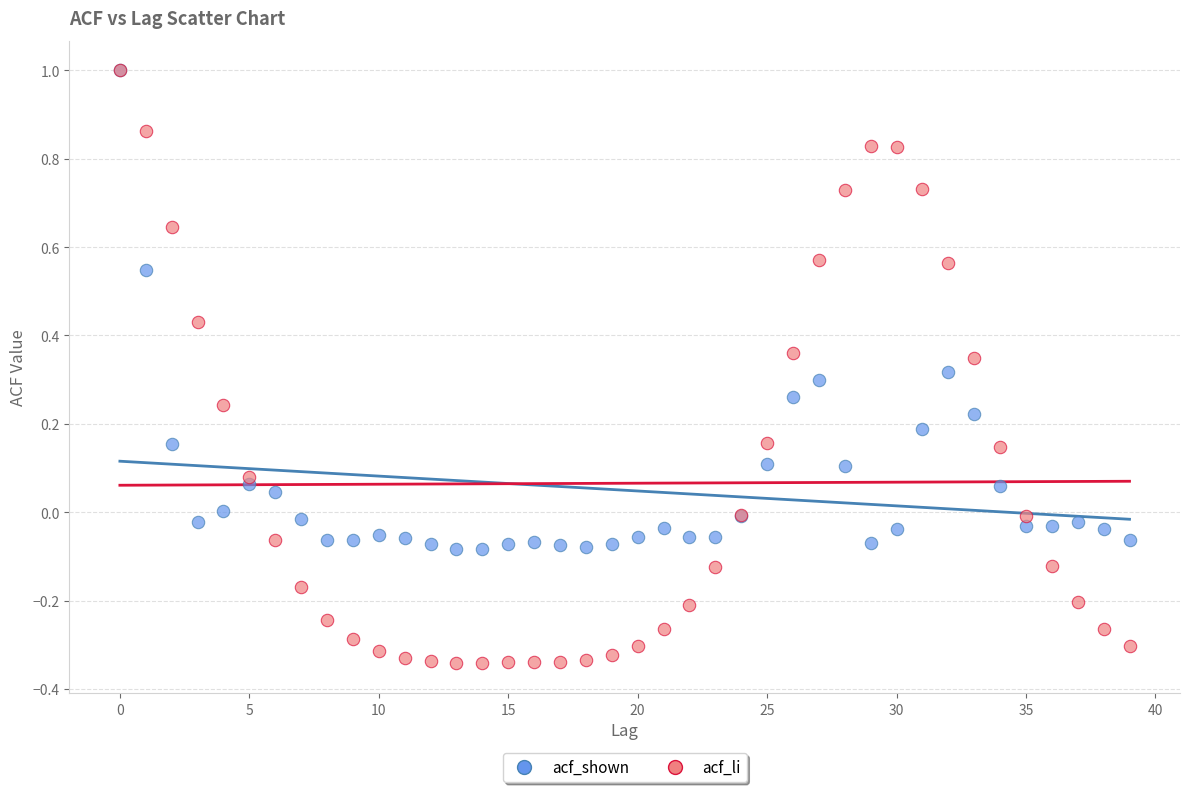

What are all the series names shown in the legend?

acf_shown, acf_li